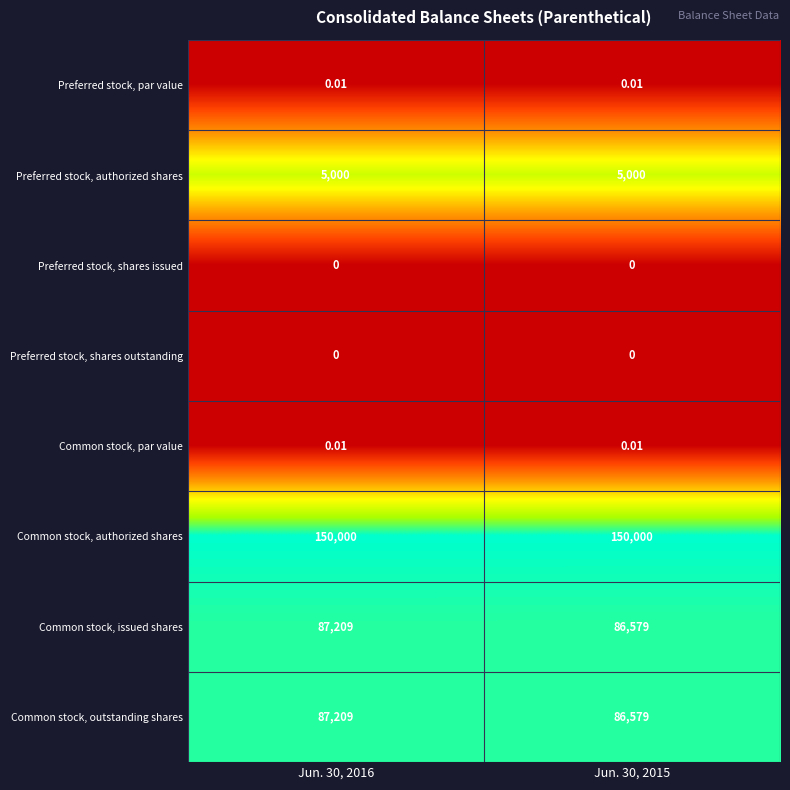

Is the value of Common stock, outstanding shares at Jun. 30, 2016 greater than the value of Preferred stock, par value at Jun. 30, 2015?

Yes